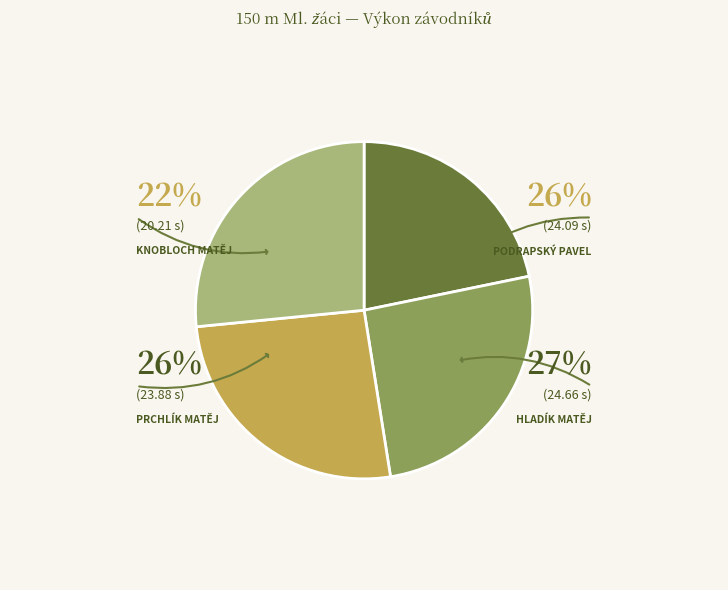

Does any single category account for the majority?

No